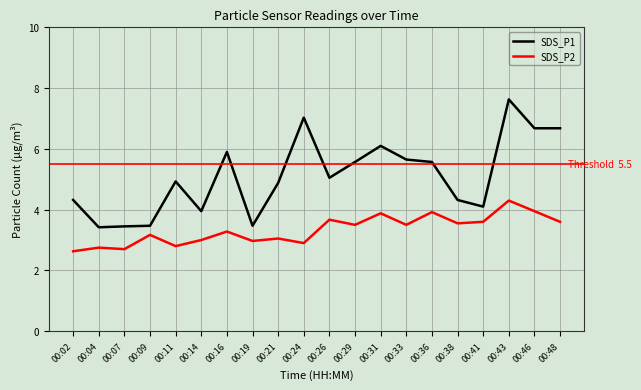

Does the chart have visible grid lines?

Yes